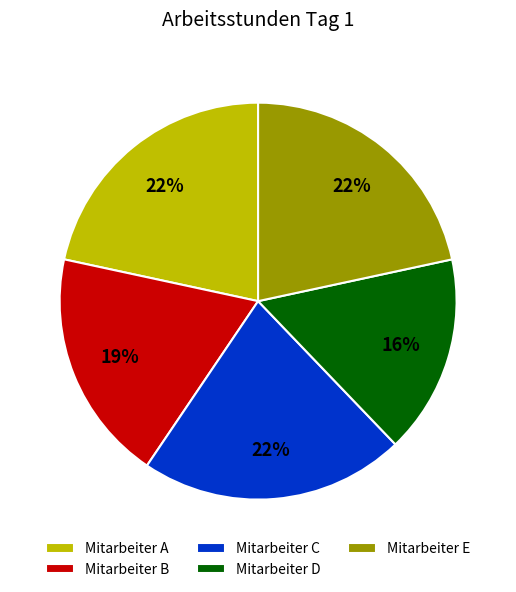

What is the smallest slice in the pie chart?

Mitarbeiter D